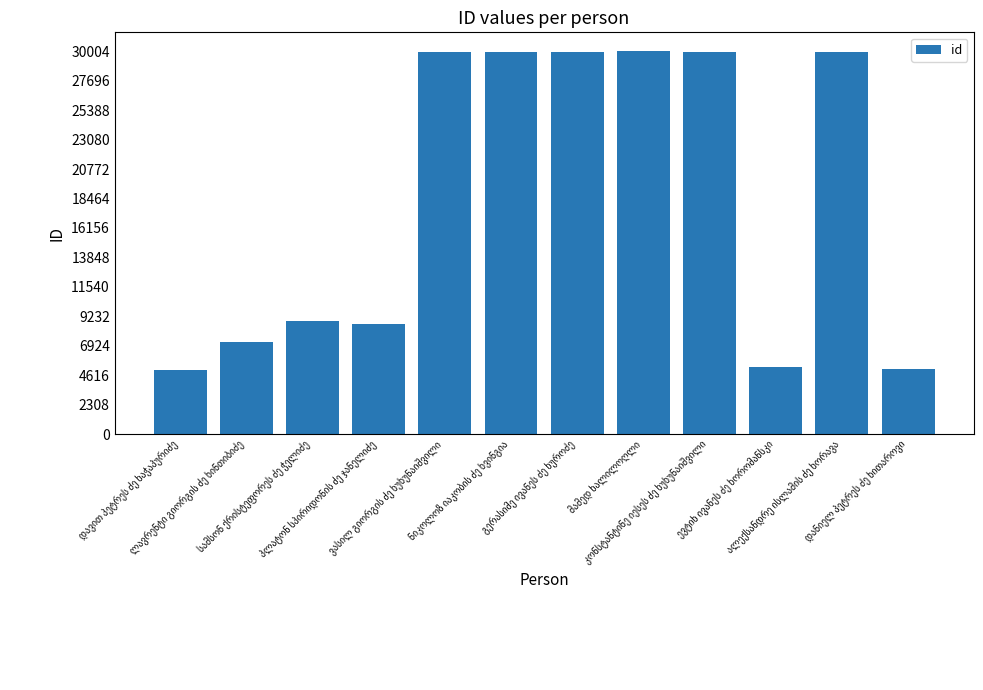

Does the chart contain stacked bars?

No